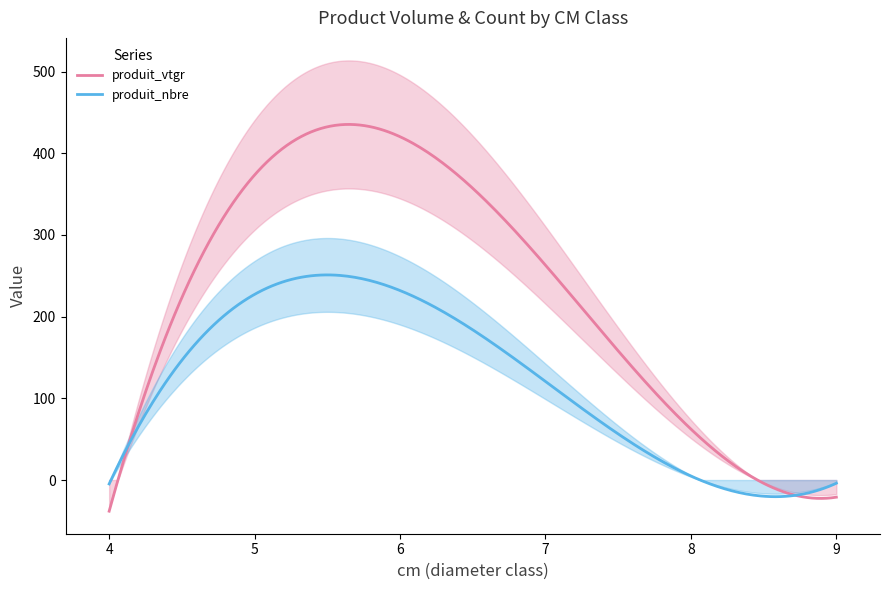

What is the lowest value of the produit_nbre series?

-20.4